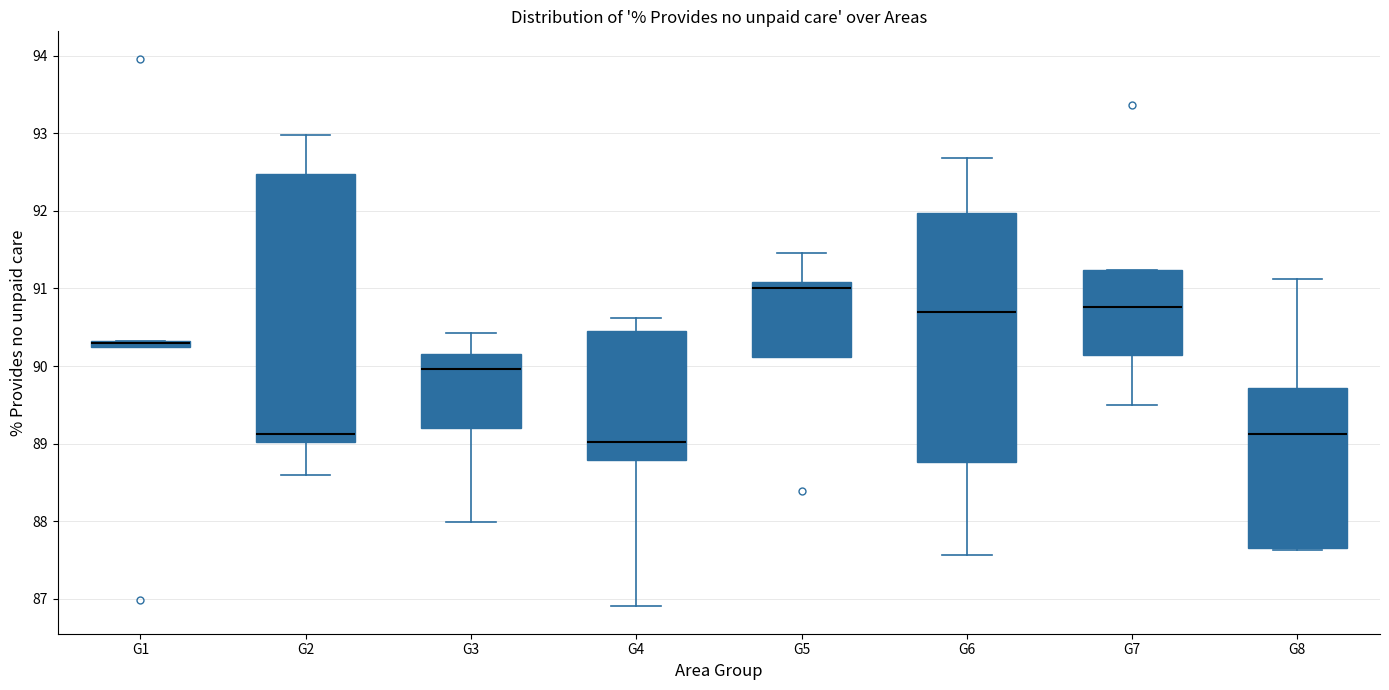

Comparing the boxes themselves (not the whiskers), which one is the tallest?

G2